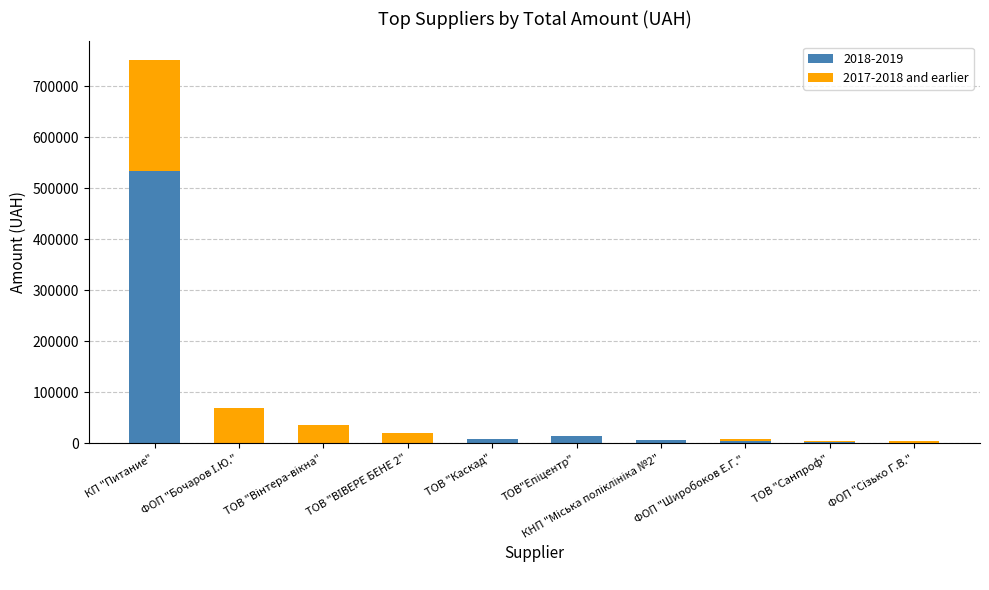

What is the highest value of the 2018-2019 series?

532782.7